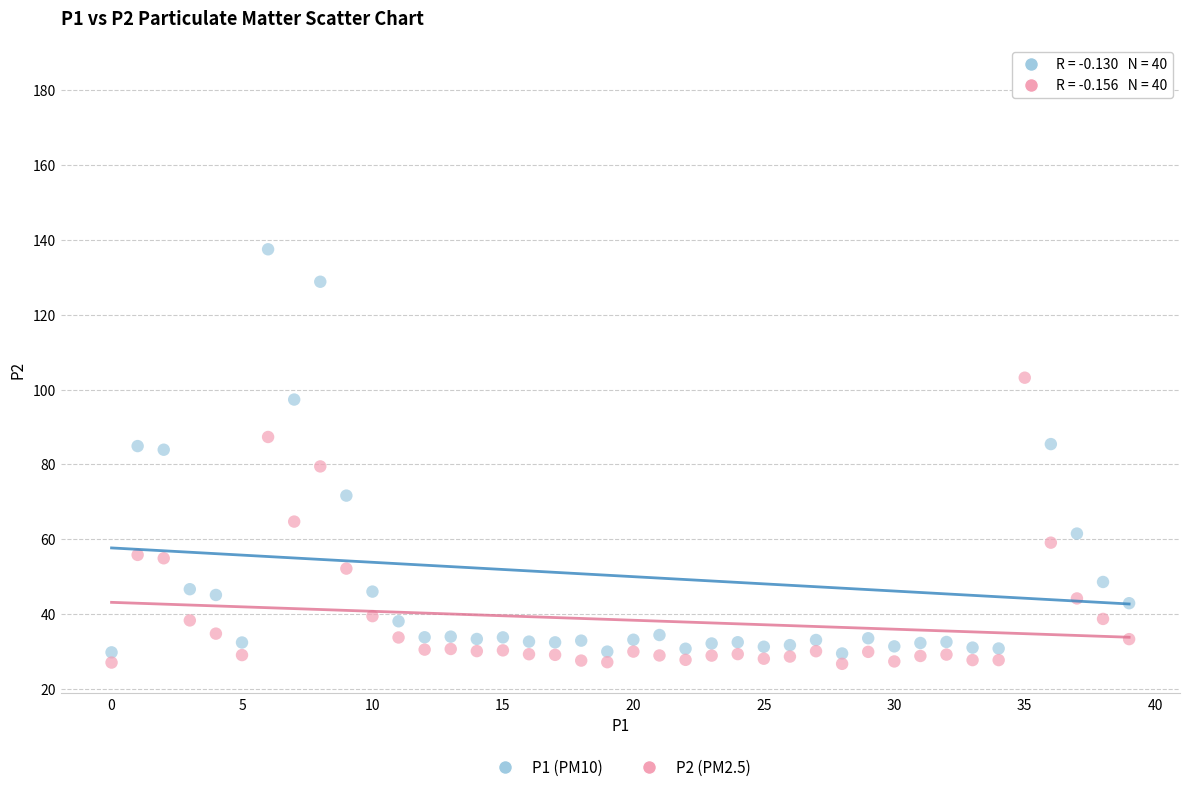

Across all series, what Y value is closest to 105?

103.2